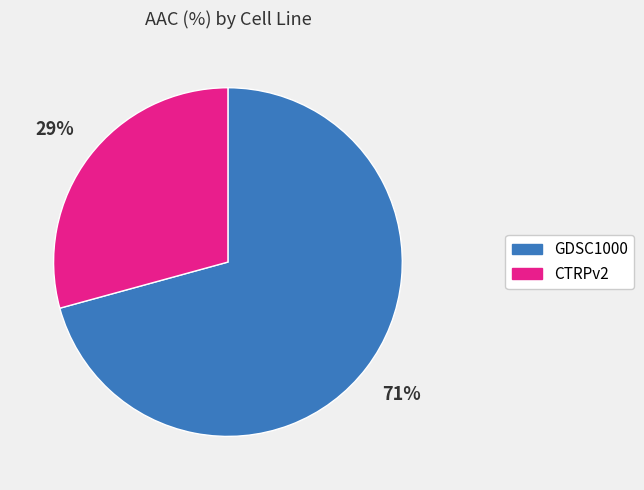

The GDSC1000 slice represents 63% of the pie. True or false?

False